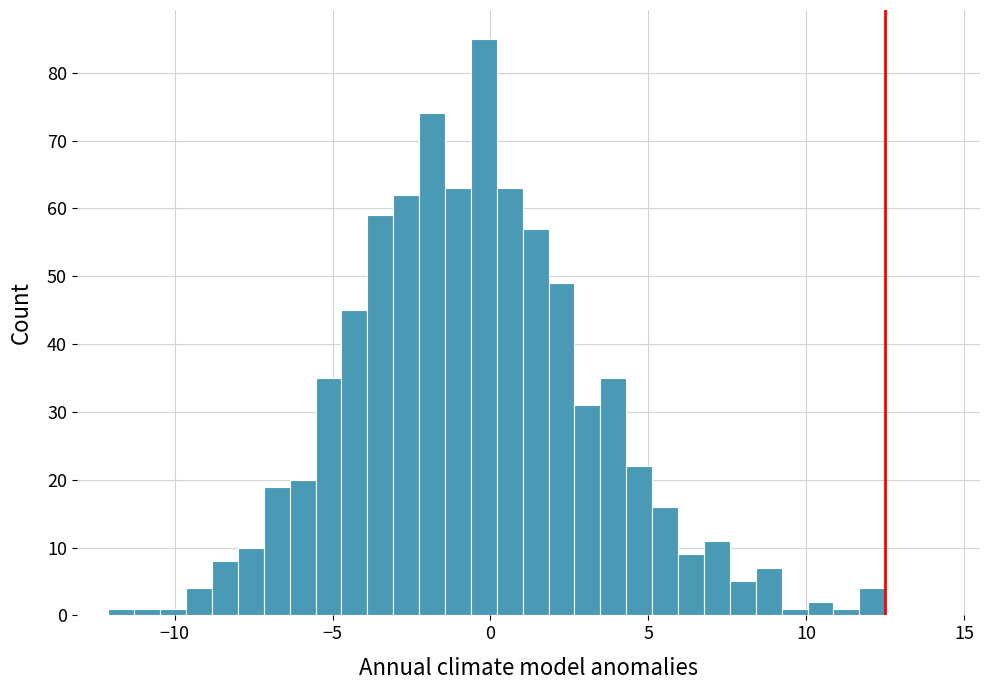

Read against the x-axis, roughly where is the centre of the tallest bar?

0.0